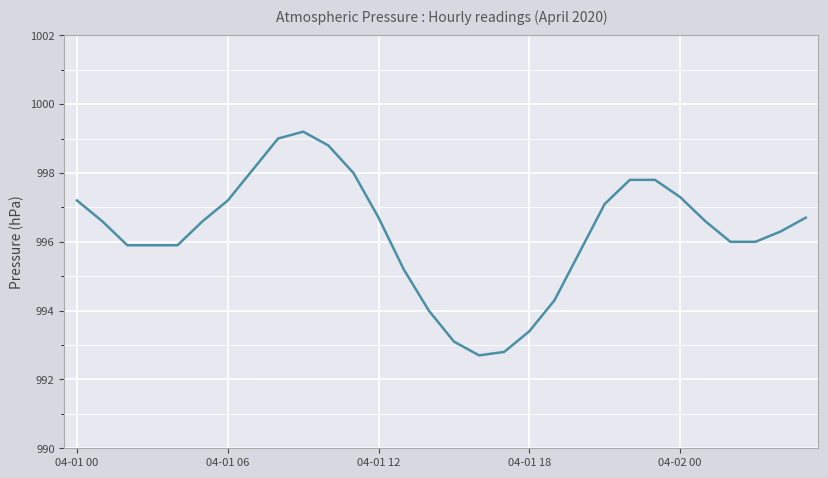

What is the smallest value displayed?

992.7